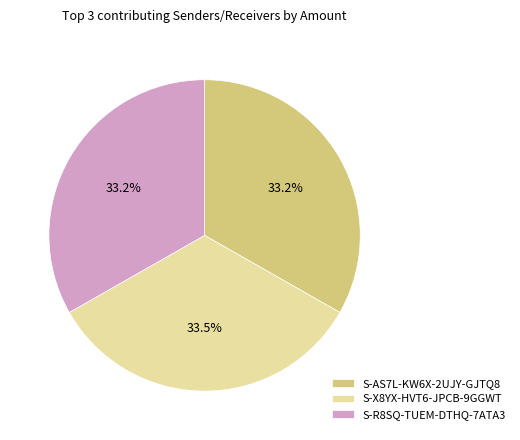

Is there a majority slice in this chart?

No